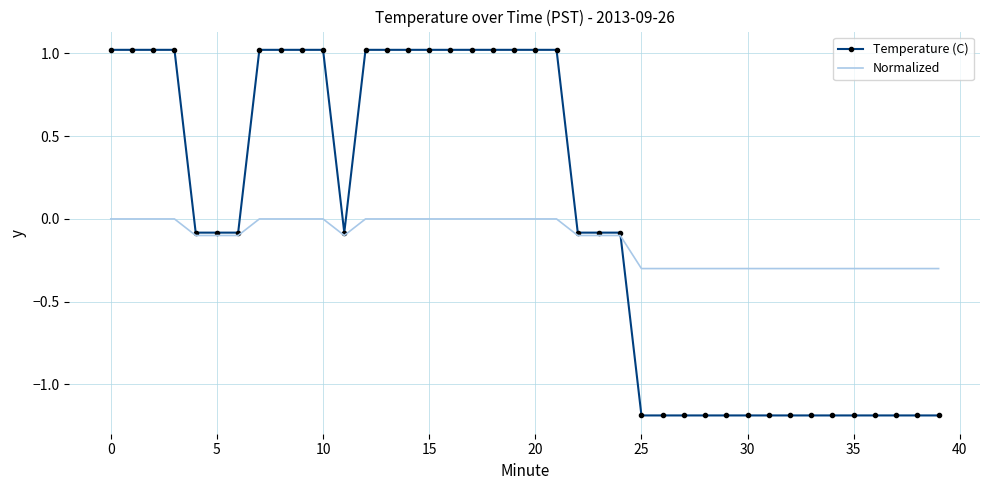

What is the highest value of the Temperature (C) series?

1.0